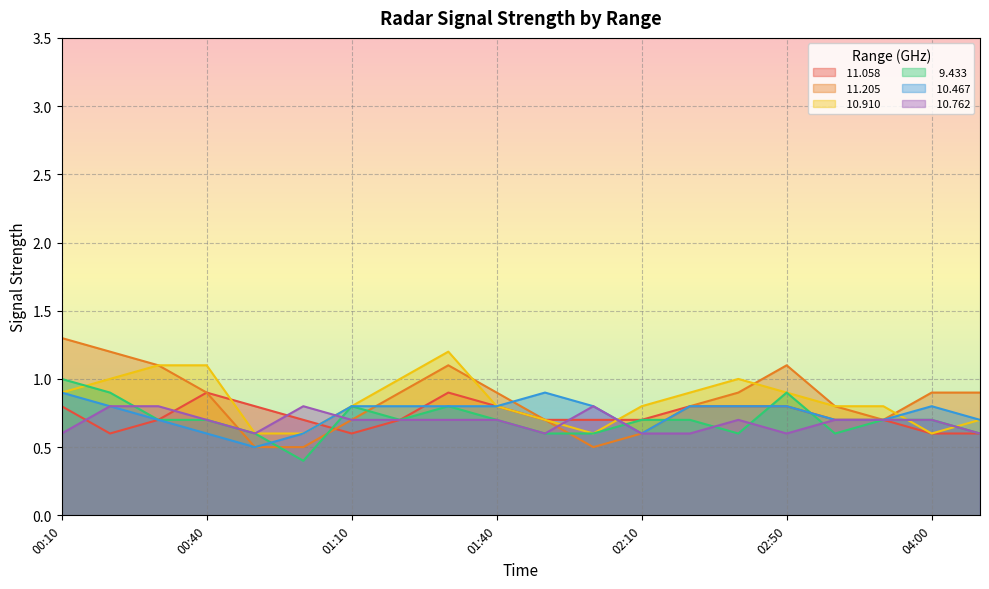

What is the difference between the  11.058 values at 00:40 and 04:10?

0.3